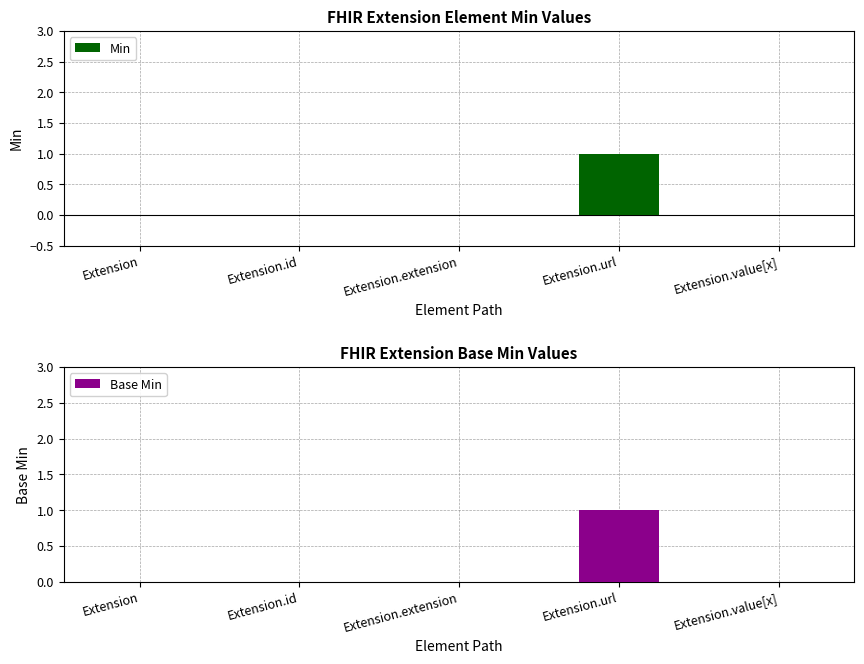

Which series changed the most between Extension.url and Extension.value[x]?

Min